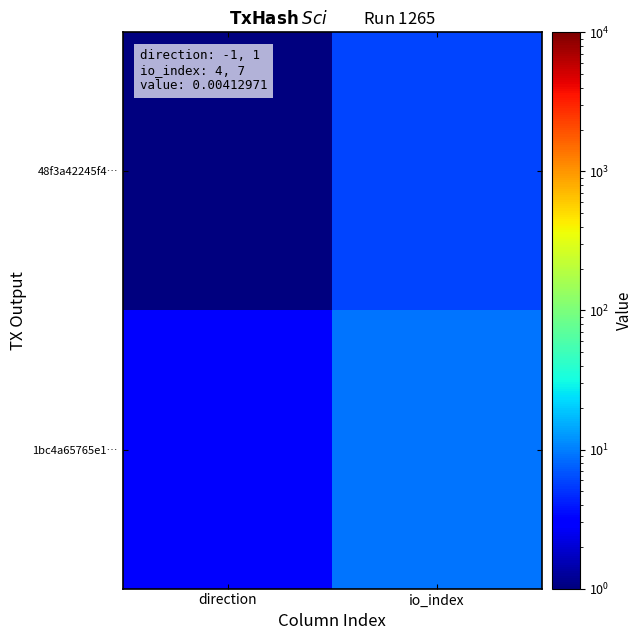

List the series in order of their peak value, highest first.

1bc4a65765e1…, 48f3a42245f4…